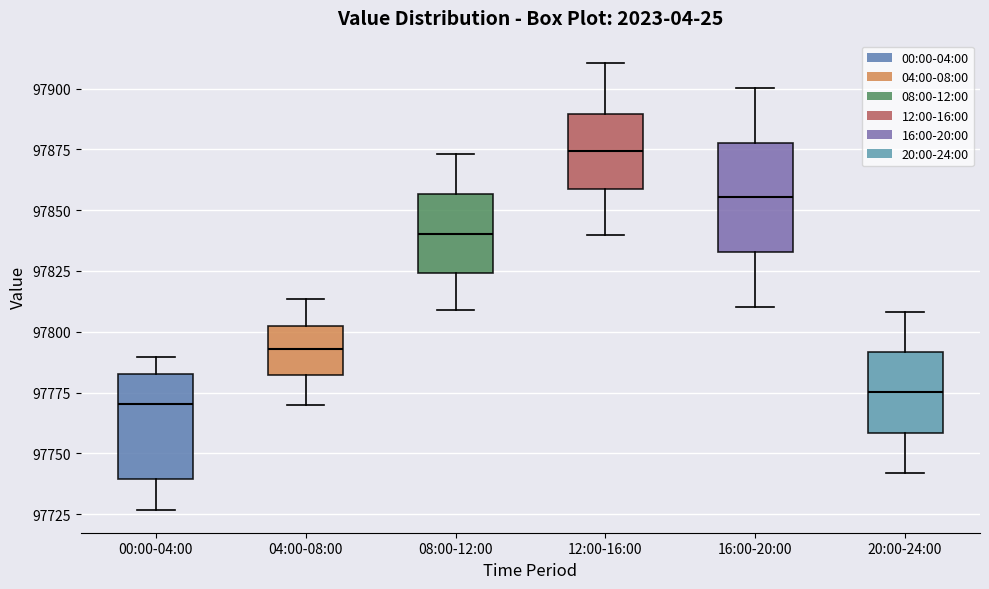

Reading left to right, read every box against the y-axis: the position of its median line, the range the box covers, and the ends of its whiskers. The values are not printed on the chart, so give them approximately, as read against the axis.

00:00-04:00: median 97770, box 97740 to 97785, whiskers 97725 to 97790
04:00-08:00: median 97795, box 97780 to 97800, whiskers 97770 to 97815
08:00-12:00: median 97840, box 97825 to 97855, whiskers 97810 to 97875
12:00-16:00: median 97875, box 97860 to 97890, whiskers 97840 to 97910
16:00-20:00: median 97855, box 97835 to 97880, whiskers 97810 to 97900
20:00-24:00: median 97775, box 97760 to 97790, whiskers 97740 to 97810